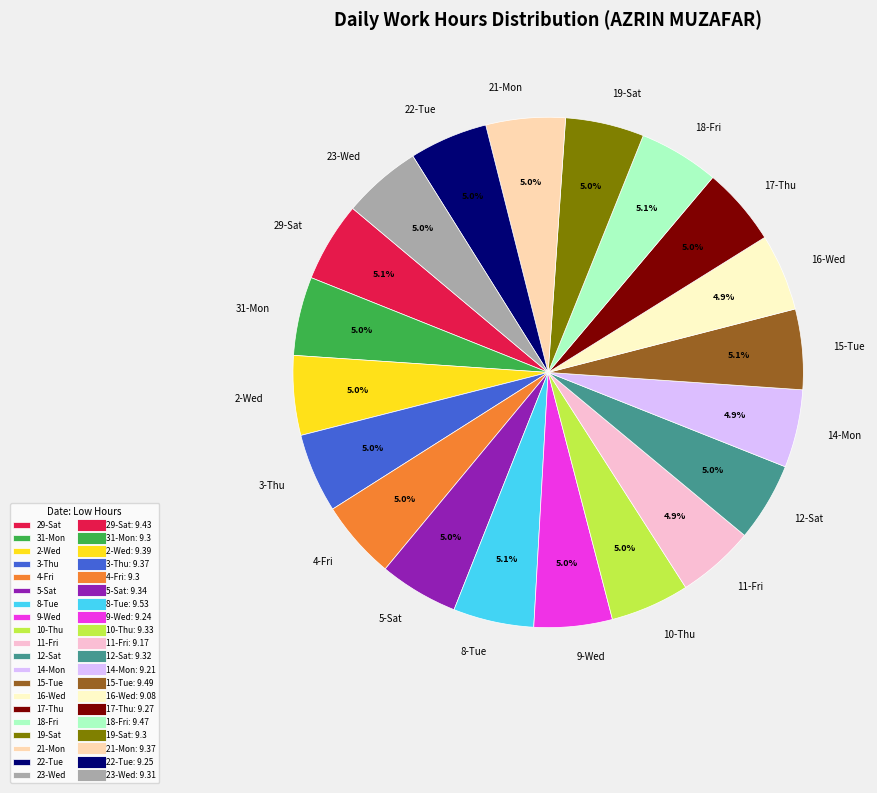

Do 2-Wed and 16-Wed together represent more than half of the pie?

No